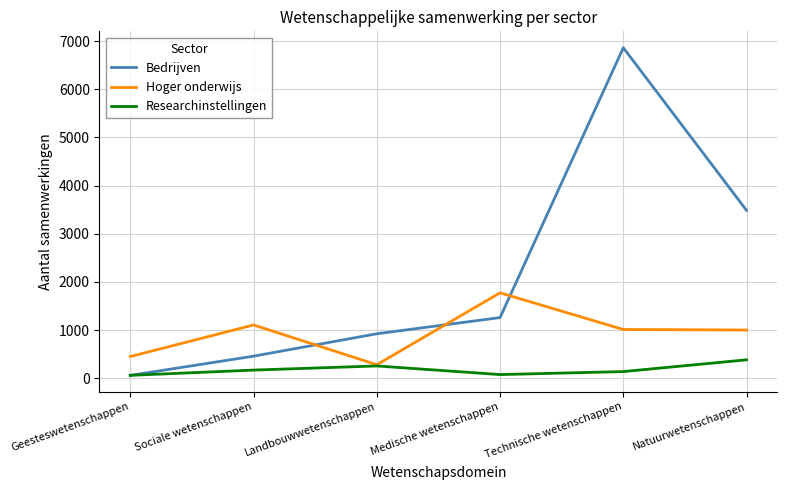

Rank the series by their maximum value, from highest to lowest.

Bedrijven, Hoger onderwijs, Researchinstellingen